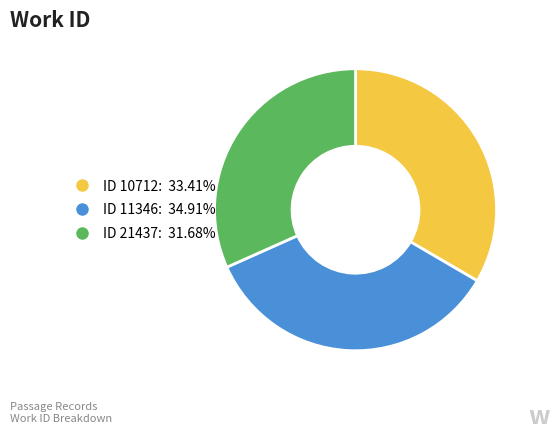

What is the ratio of the value at ID 10712: 33.41% to the value at ID 21437: 31.68%?

1.1